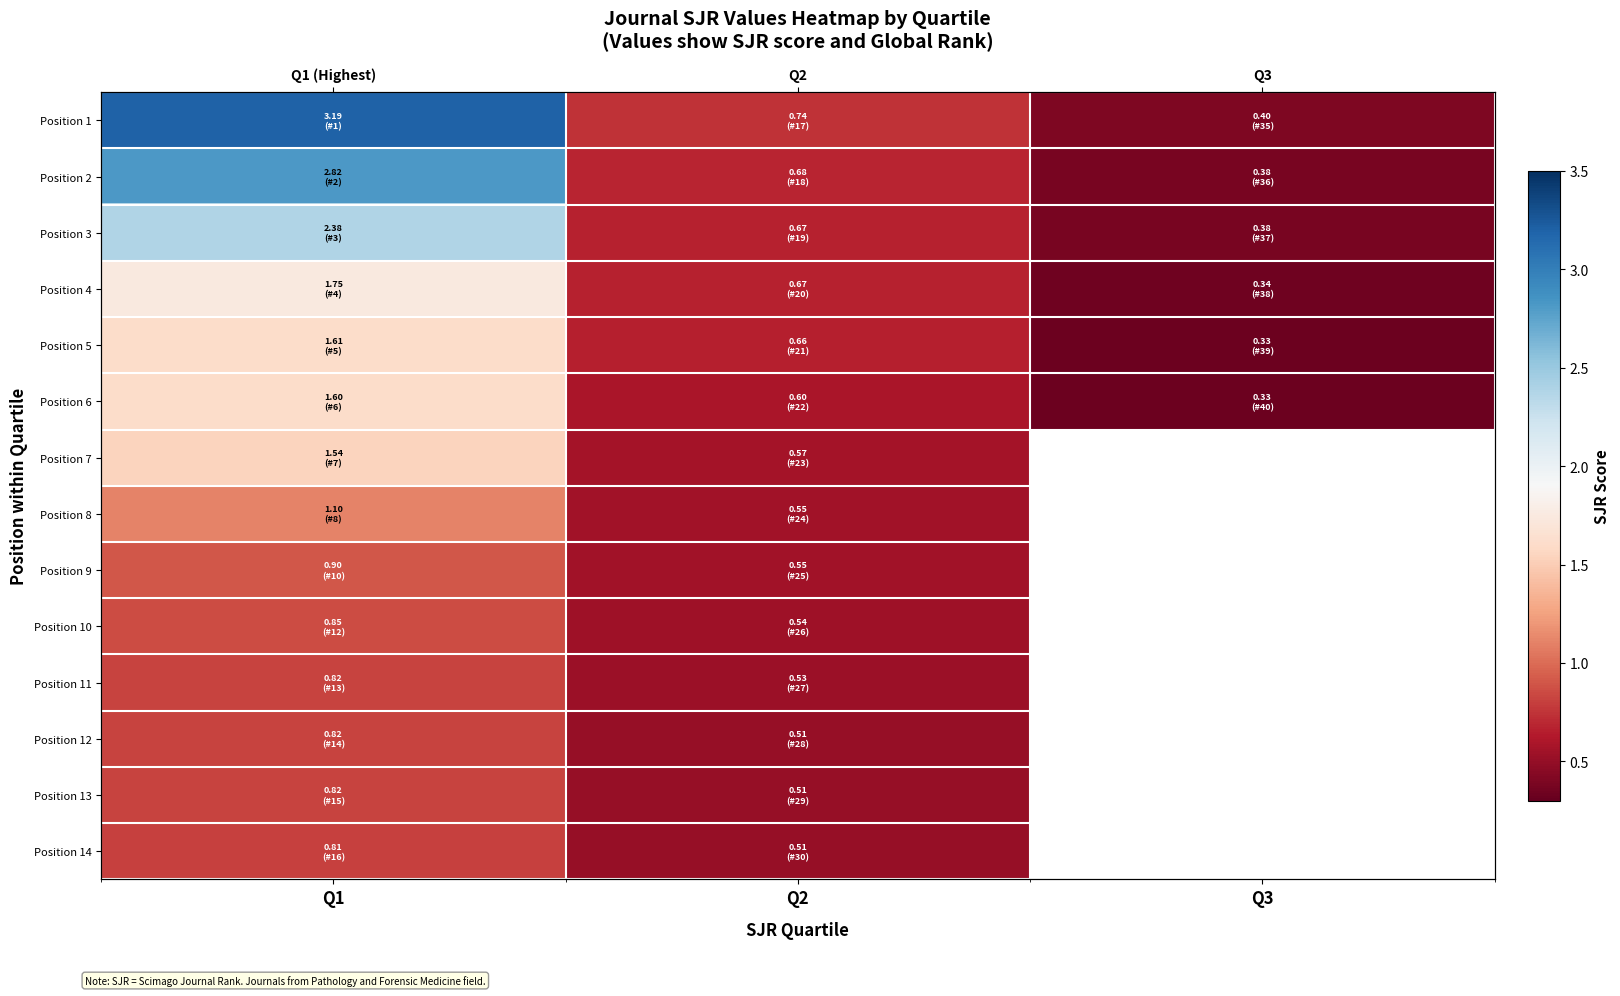

Which series has the largest total across all categories?

Position 1